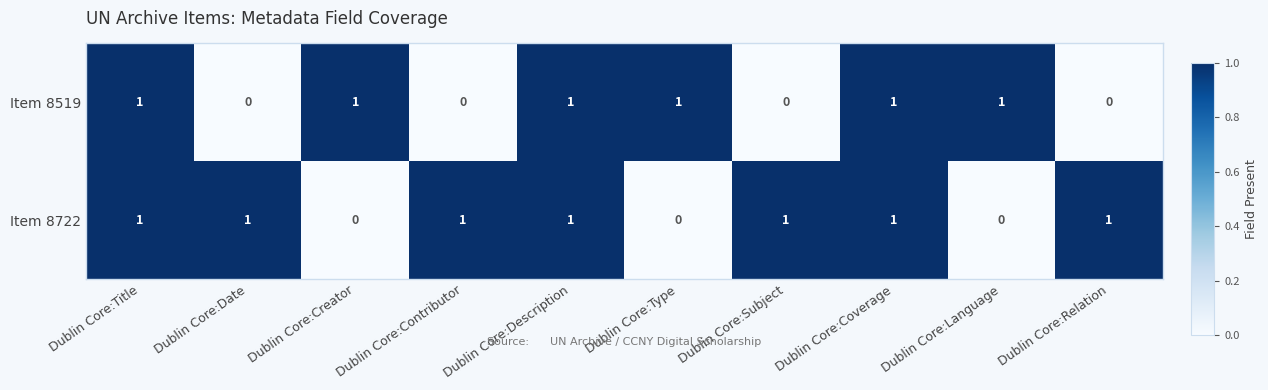

At how many categories does at least one series exceed 0?

10